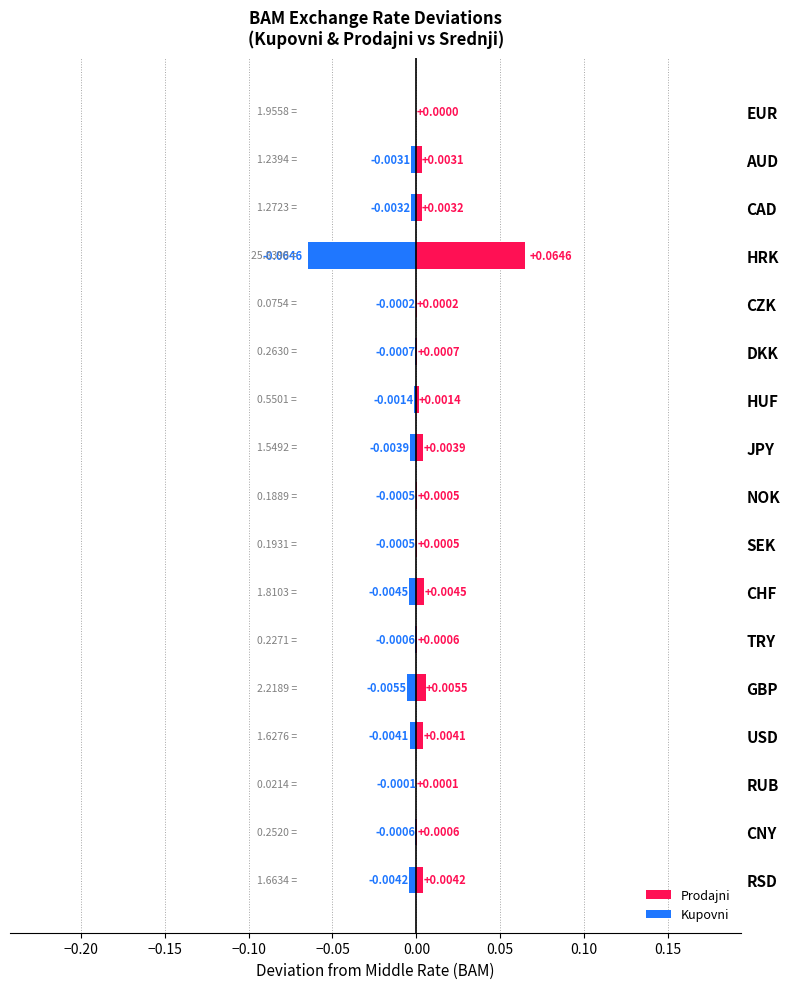

Which series has the widest spread of values?

Prodajni